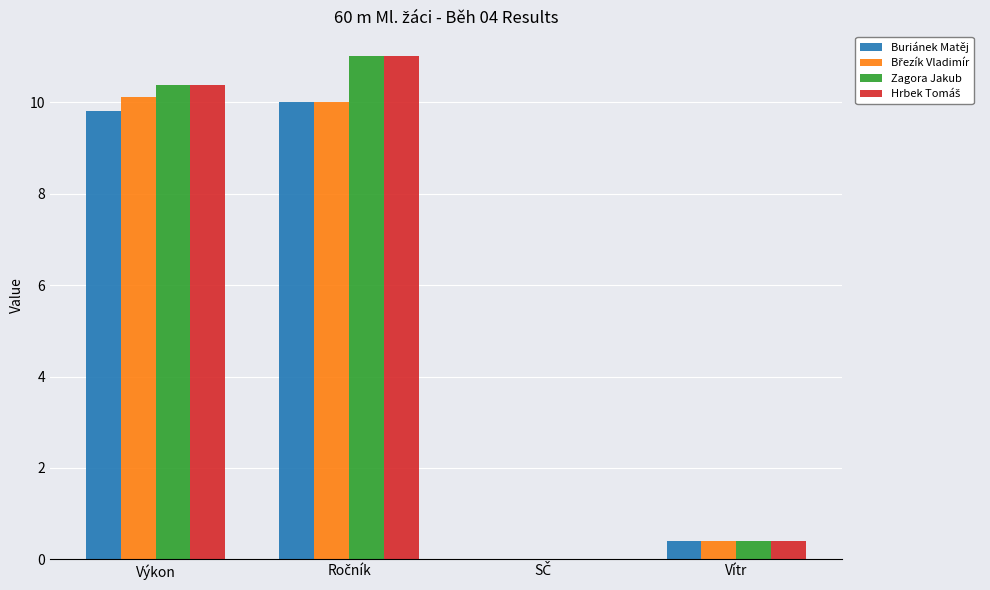

At which label is Zagora Jakub closest to 5?

Vítr